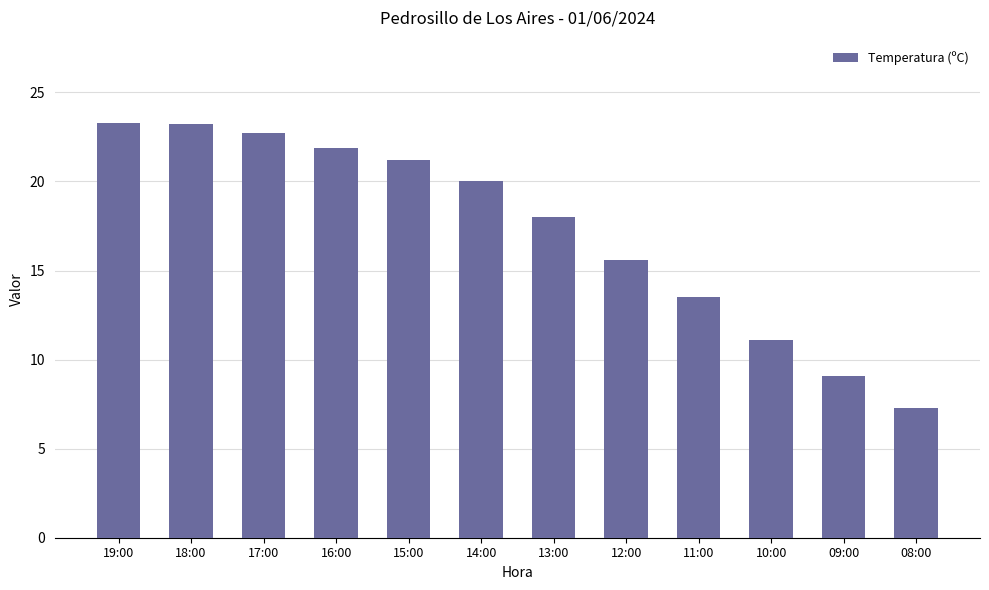

What is the change in value from 18:00 to 15:00?

-2.0